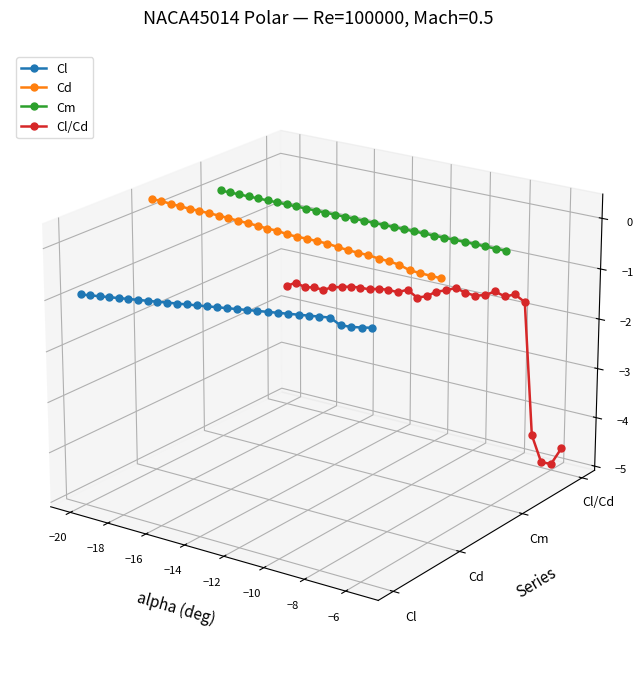

What are all the series names shown in the legend?

Cl, Cd, Cm, Cl/Cd